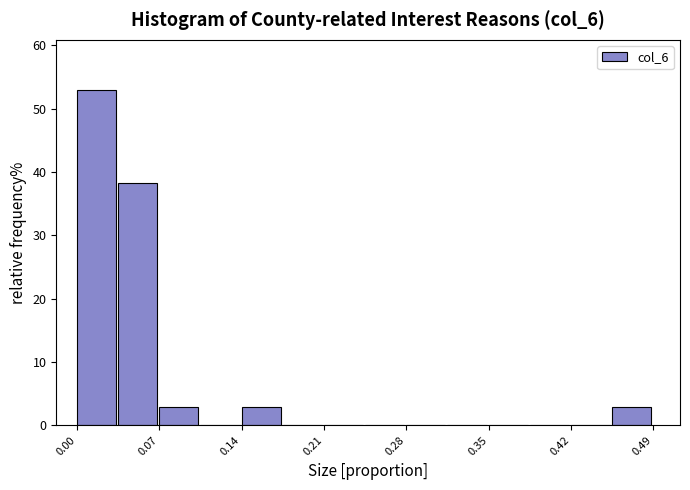

Read against the x-axis, roughly where is the centre of the tallest bar?

0.02